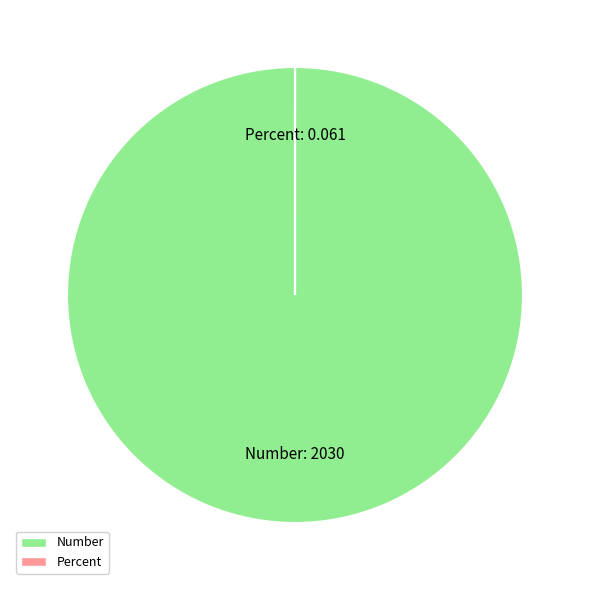

The Number slice represents 100% of the pie. True or false?

True